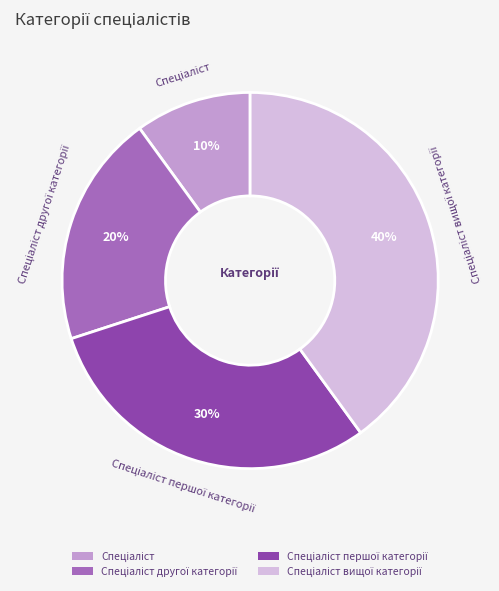

Is there a majority slice in this chart?

No